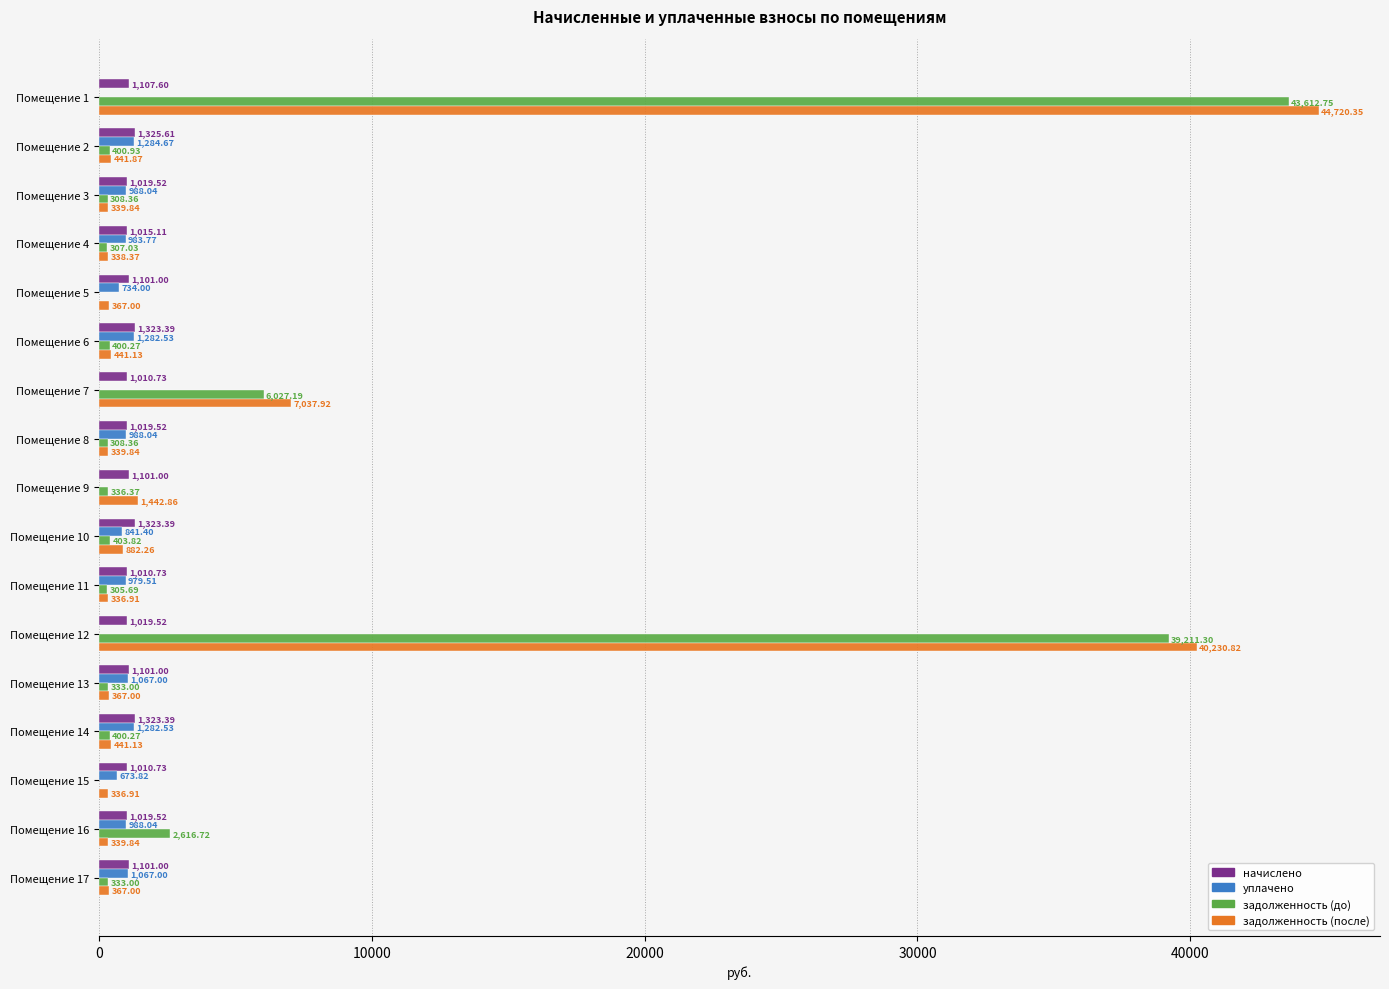

Which category has the highest value in the уплачено series?

Помещение 2